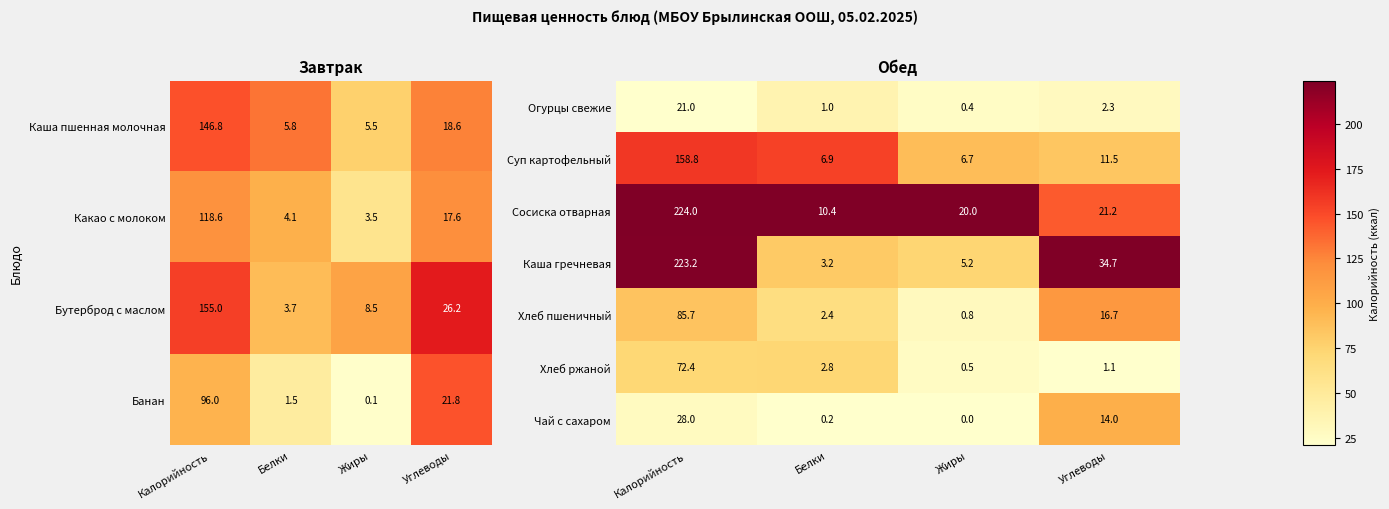

Is it true that Суп картофельный equals 1.9 at Жиры?

False